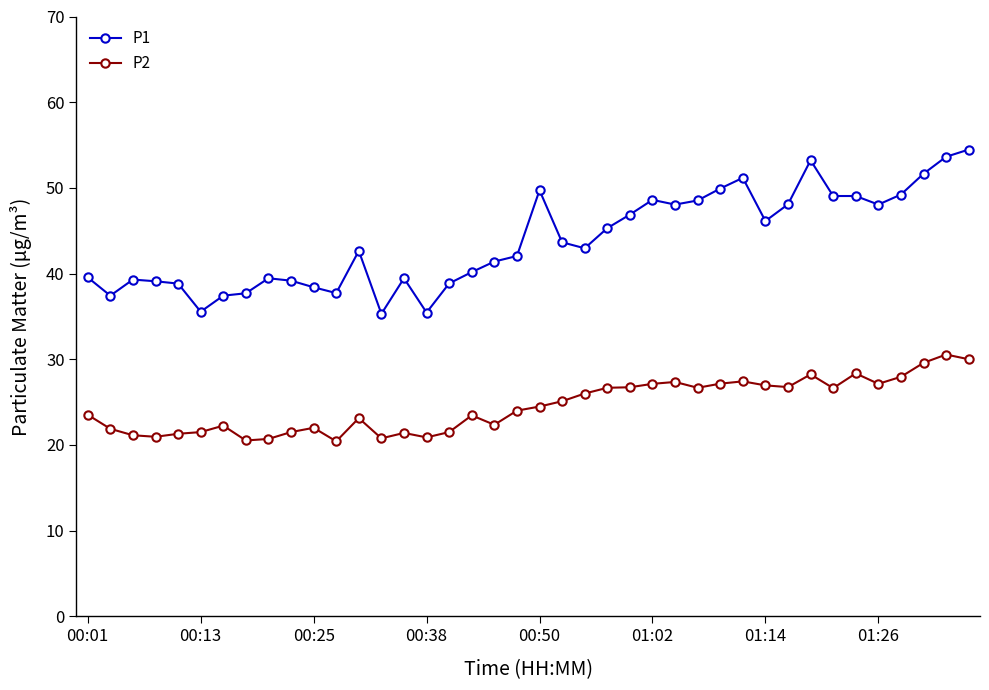

Rank the series by their maximum value, from highest to lowest.

P1, P2